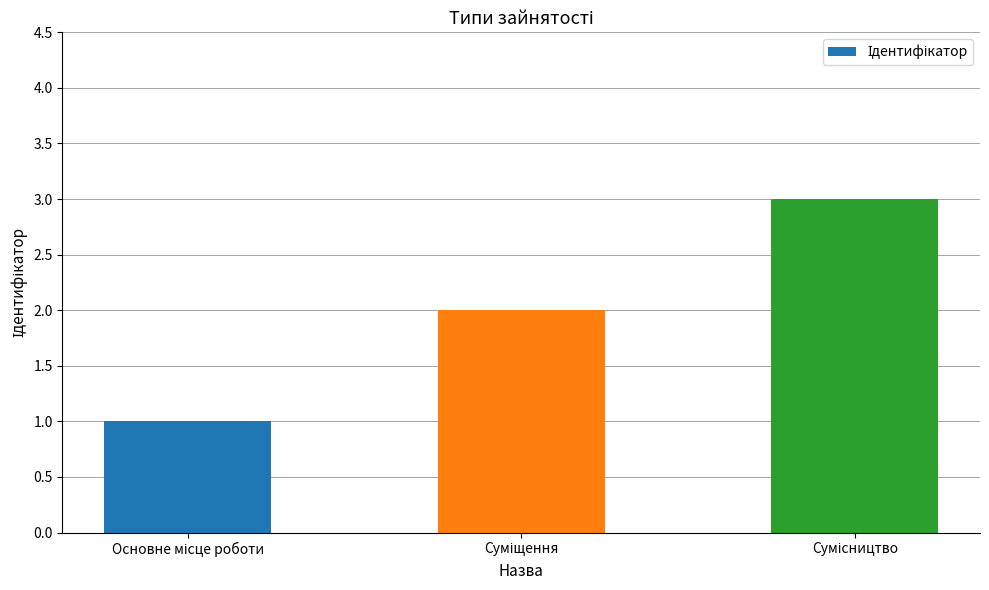

What is the sum of all values?

6